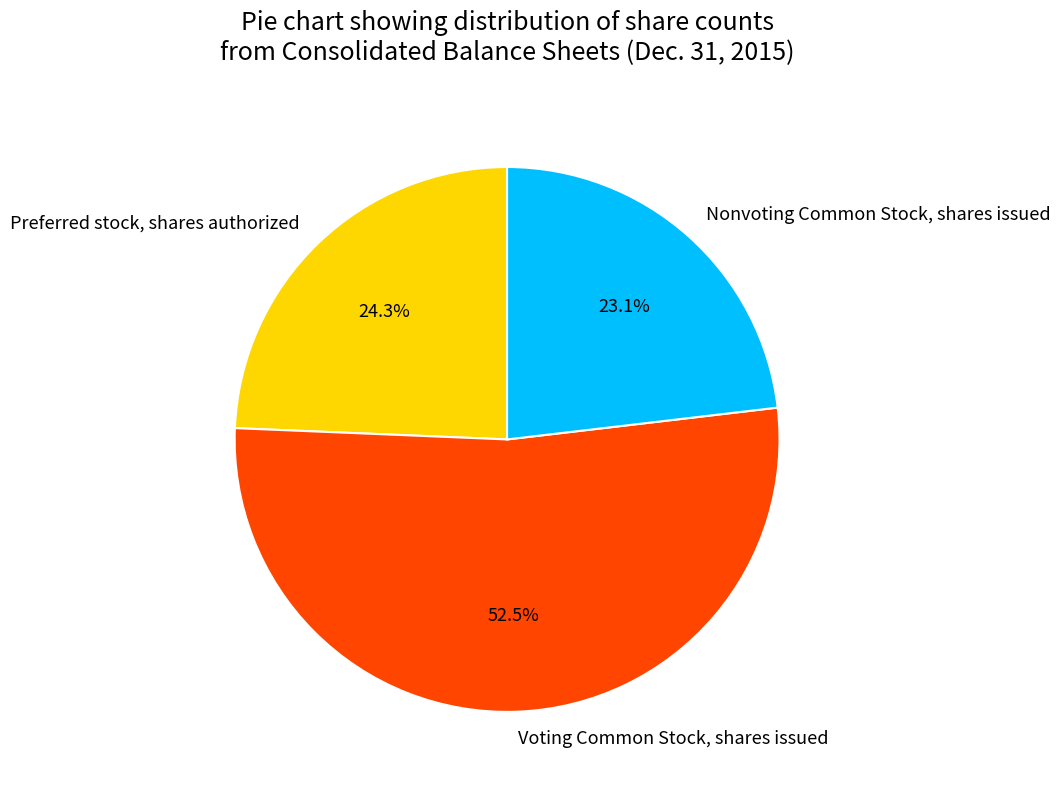

Is there a majority slice in this chart?

Yes